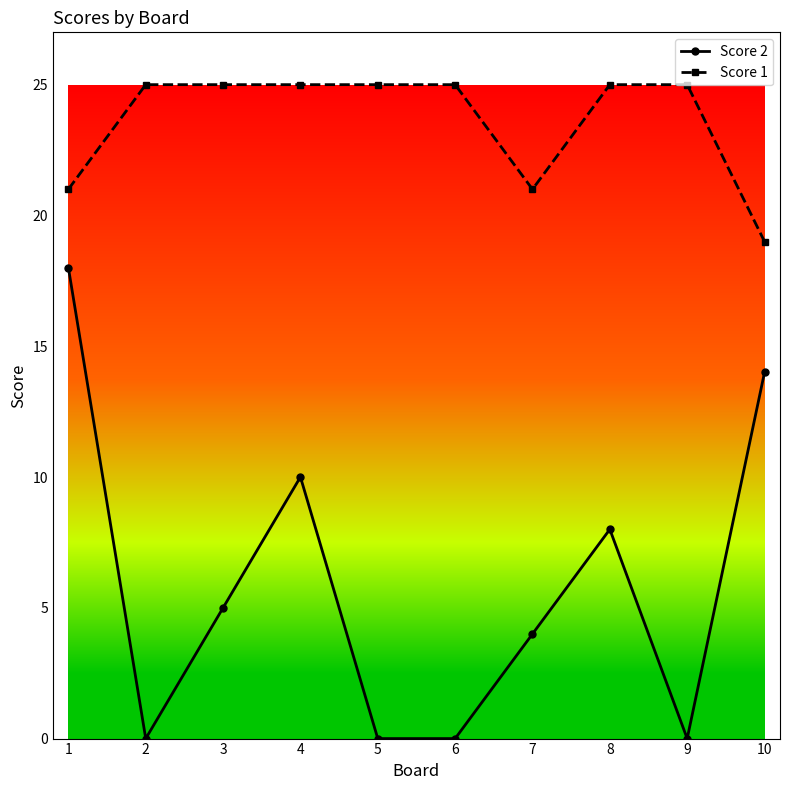

What is the sum of the Score 2 values at 5 and 3?

5